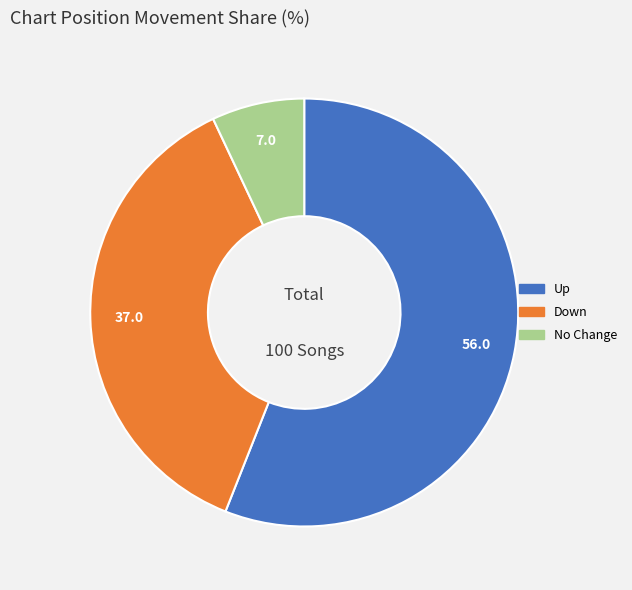

Is there any slice that represents more than half of the pie?

Yes